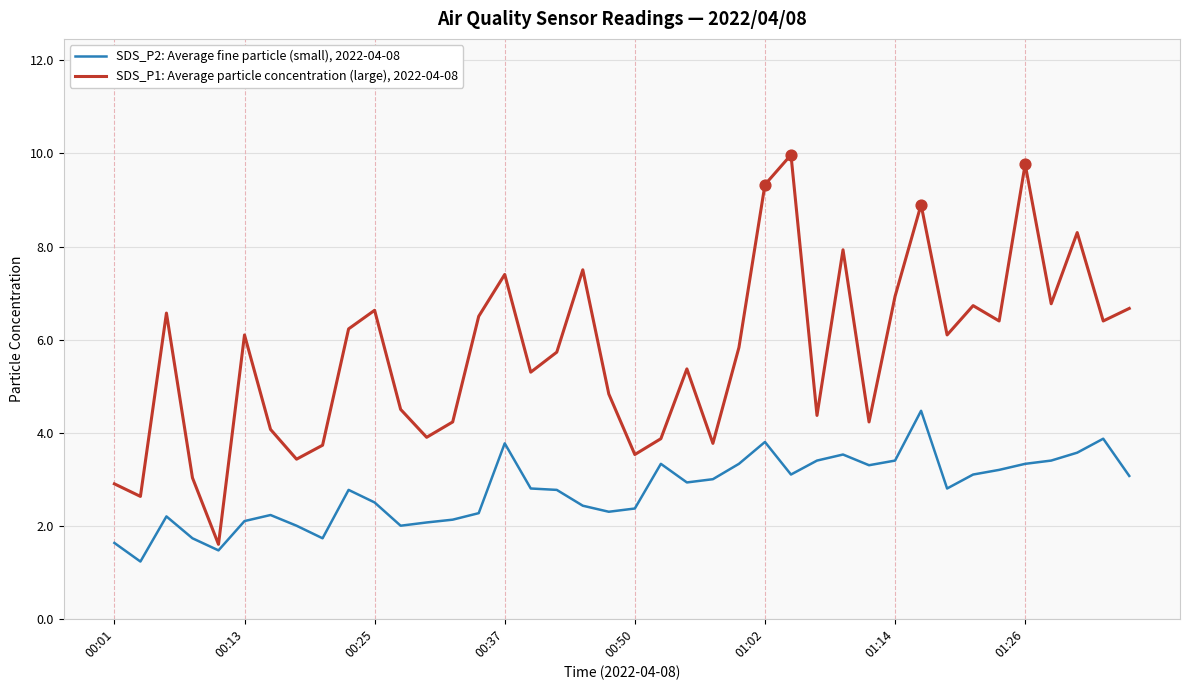

What are all the series names shown in the legend?

SDS_P2: Average fine particle (small), 2022-04-08, SDS_P1: Average particle concentration (large), 2022-04-08